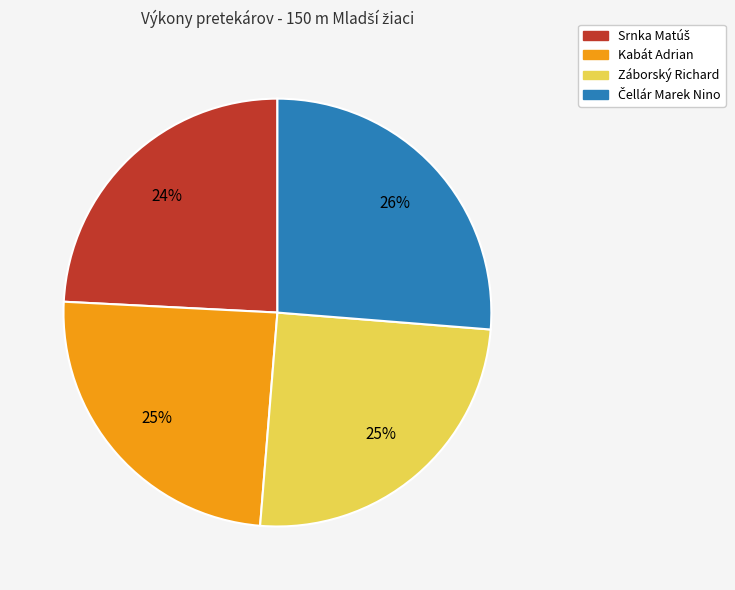

To the nearest percent, what percentage of the pie is Kabát Adrian?

25%